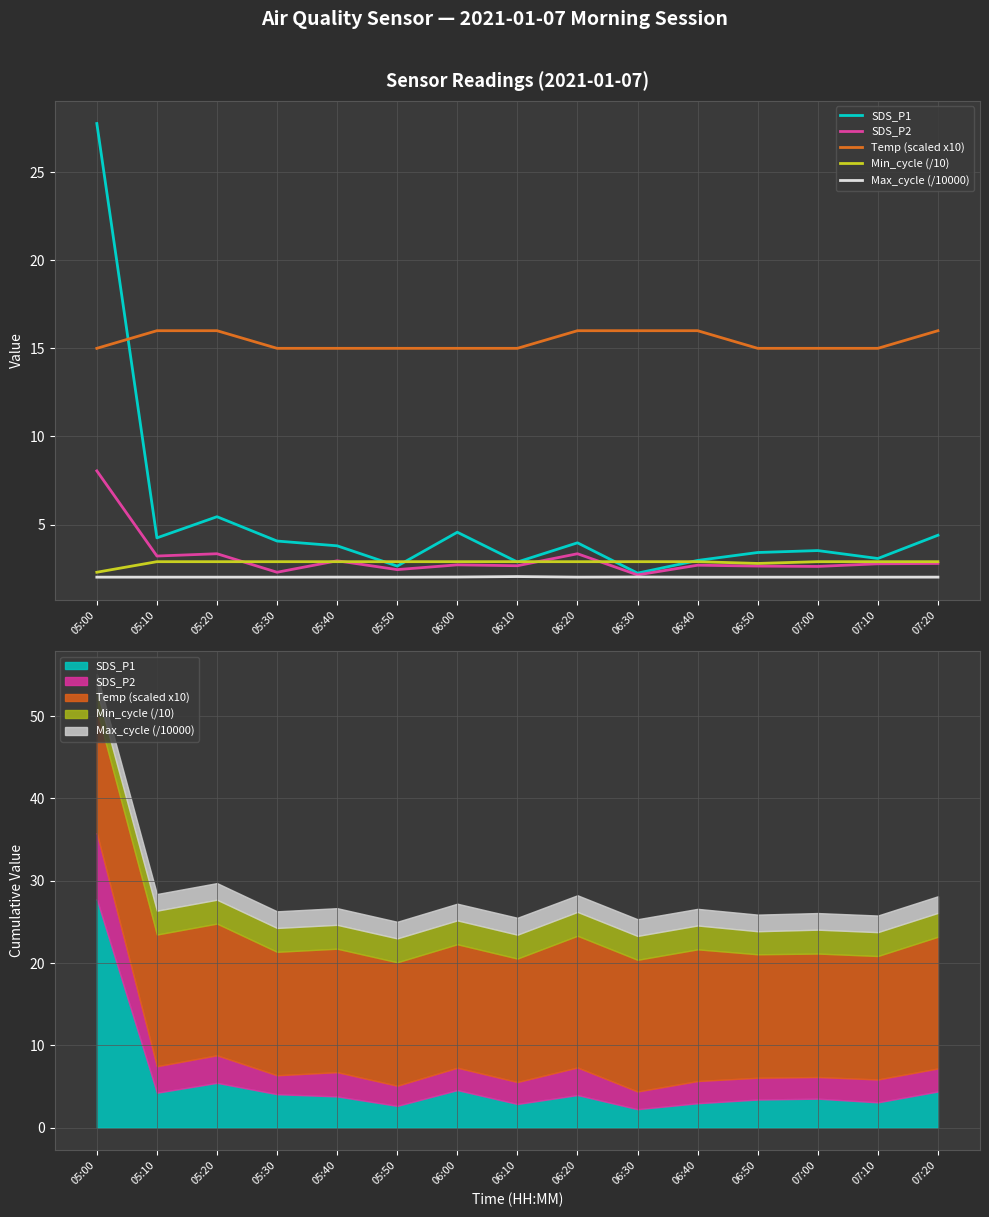

True or false: Max_cycle (/10000) and SDS_P1 intersect in this chart.

False